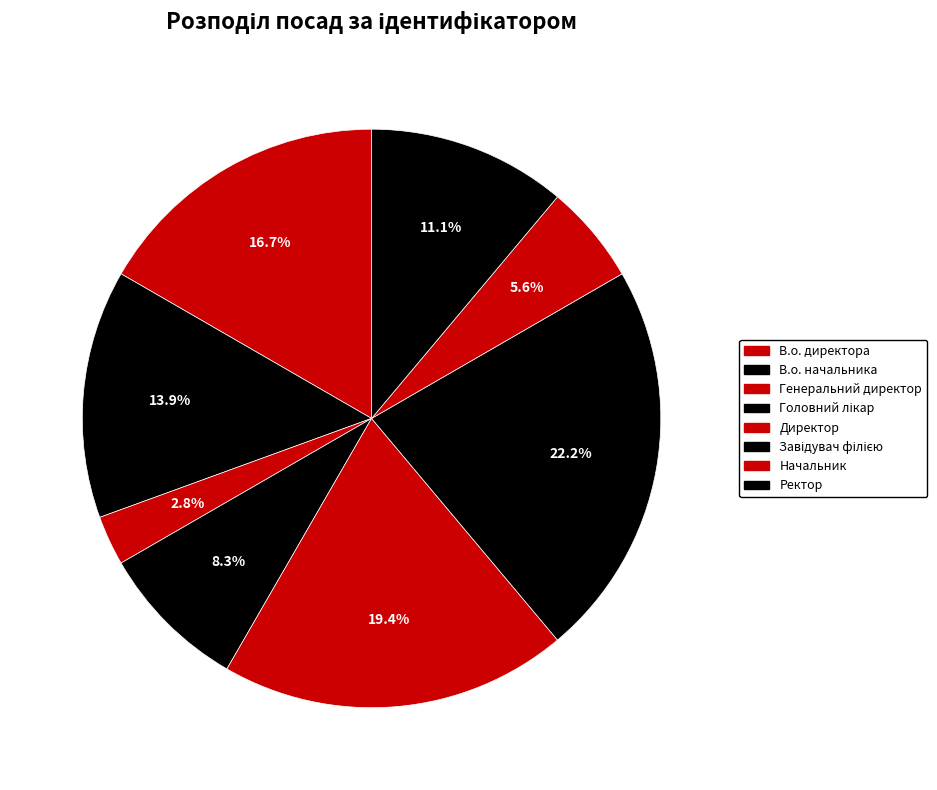

To the nearest percent, what percentage of the pie is Начальник?

6%